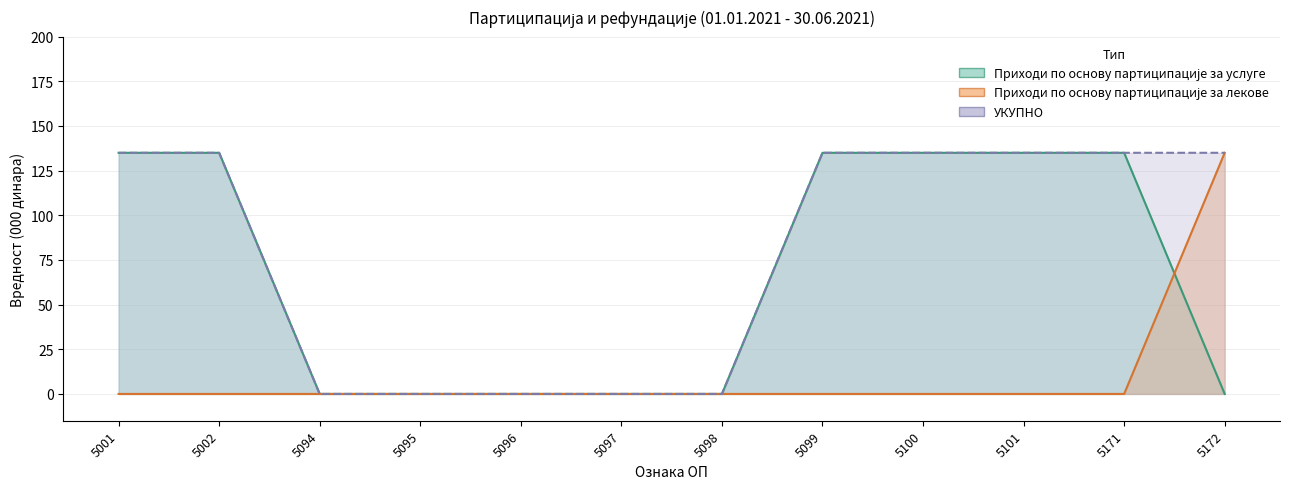

What is the sum of all Приходи по основу партиципације за лекове values?

135